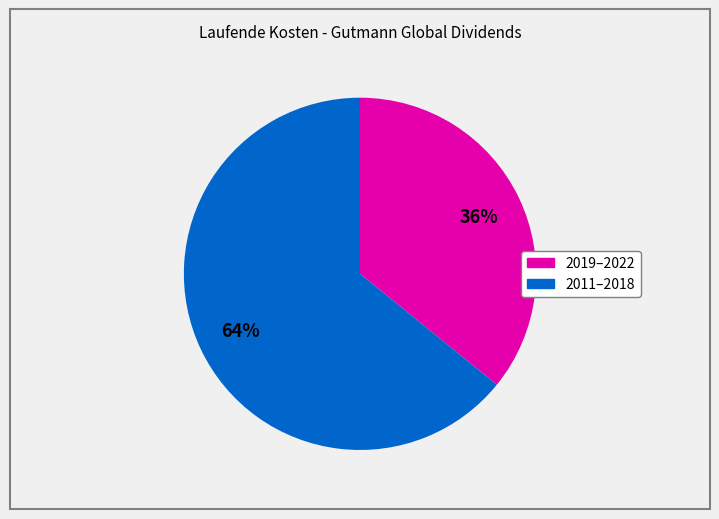

To the nearest percent, what is the average slice percentage?

50%